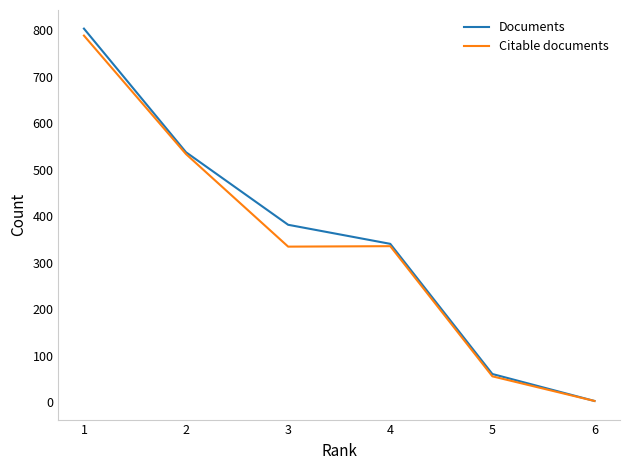

At which category is the sum across all series the highest?

1